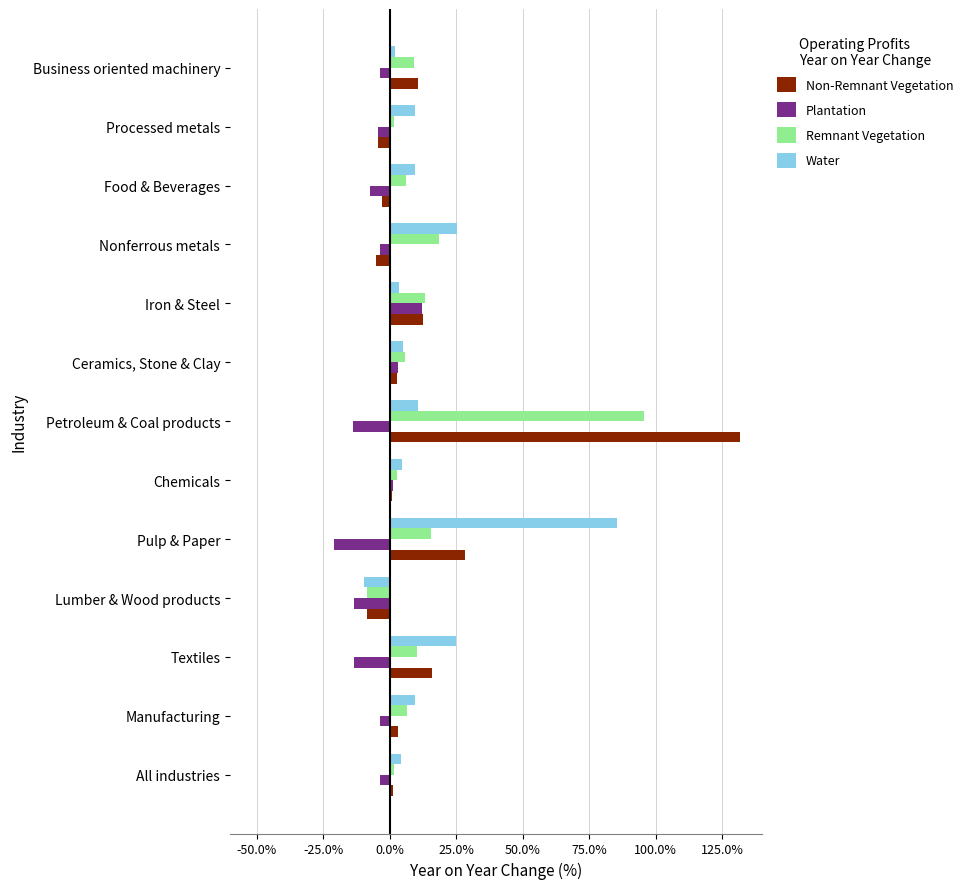

How many values in the Non-Remnant Vegetation series are below 2?

6